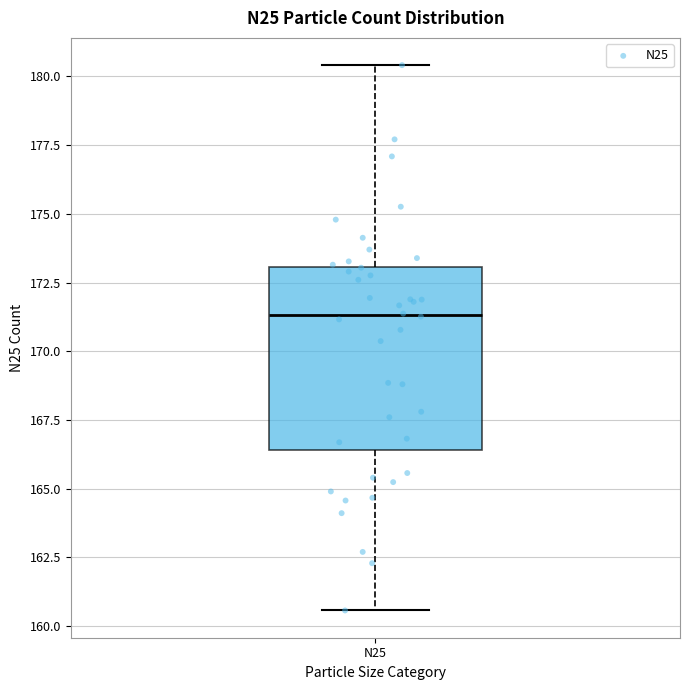

Transcribe this box plot: give where the median line is, the range the box spans, and where the two whiskers end, as read against the y-axis. The values are not printed on the chart, so give them approximately, as read against the axis.

median 171.5, box 166.5 to 173.0, whiskers 160.5 to 180.5